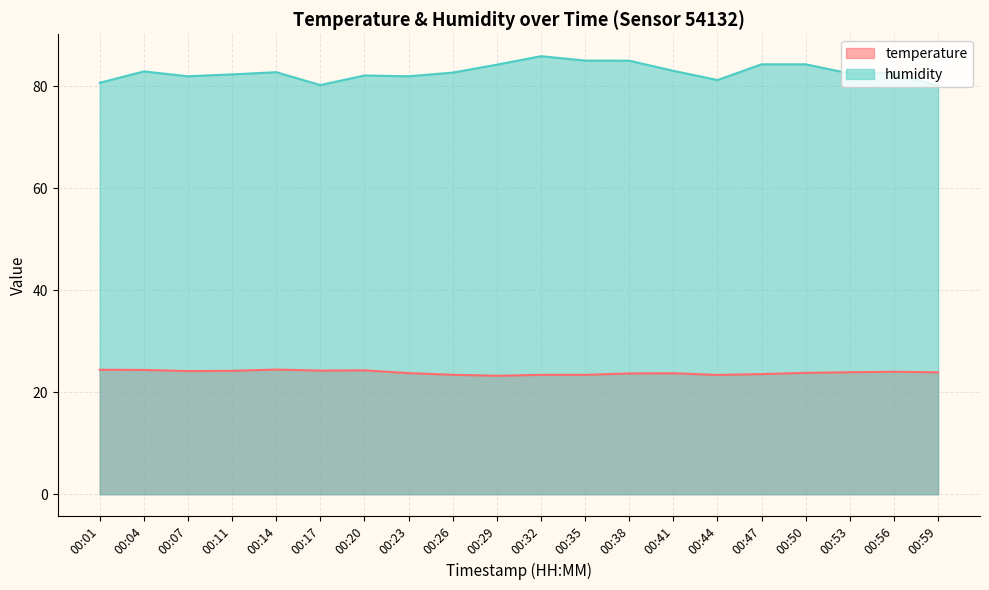

Which series changed the most between 00:01 and 00:44?

temperature